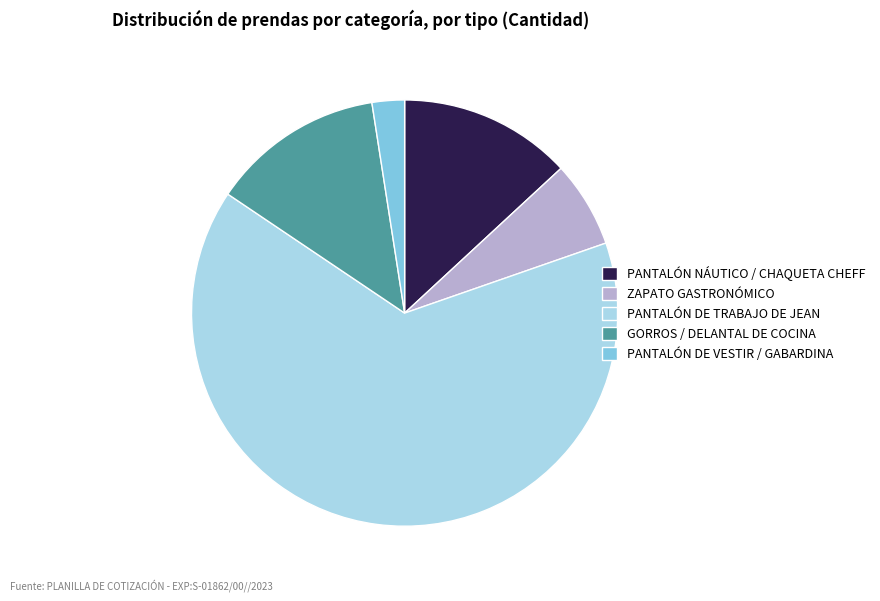

Which slice is the largest?

PANTALÓN DE TRABAJO DE JEAN